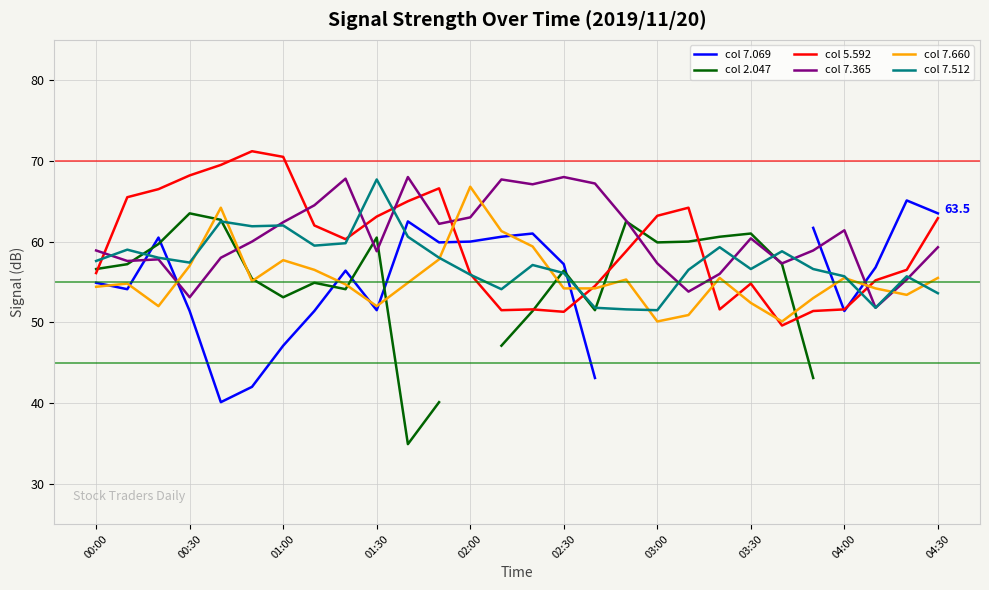

Which series has the widest spread of values?

col 2.047